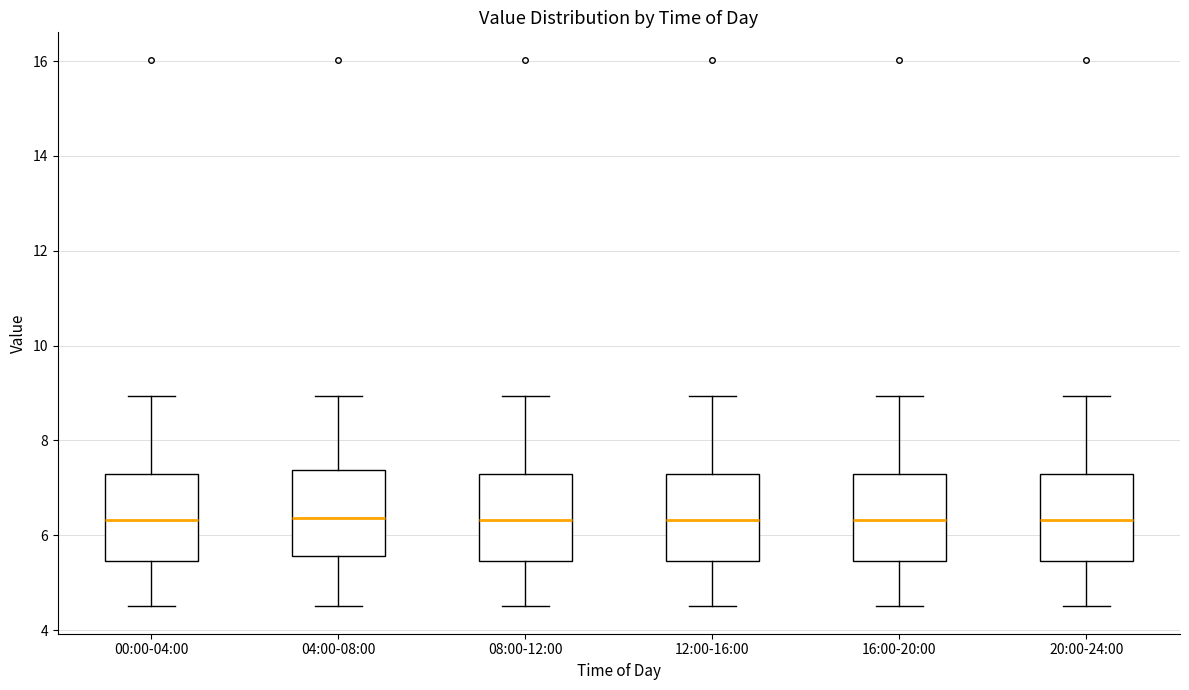

Where does the lower whisker of the box for 08:00-12:00 end on the y-axis? The values are not printed on the chart, so give them approximately, as read against the axis.

4.6